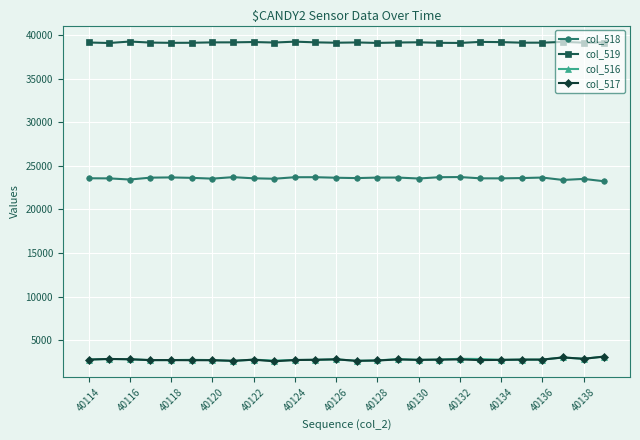

At how many categories does at least one series exceed 18950?

26